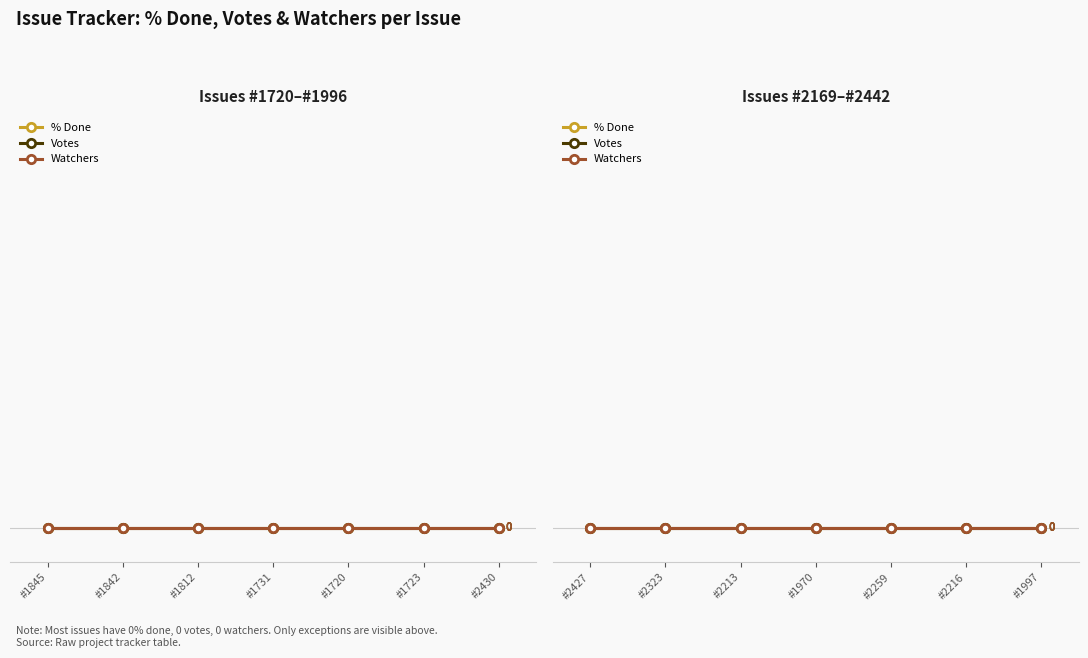

What is the difference between the maximum and minimum values in the % Done series?

50